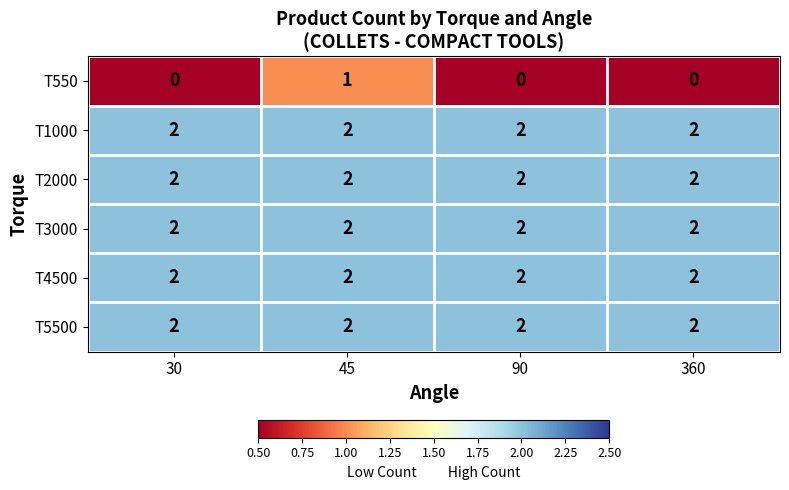

The value of T2000 at 360 is 1. True or false?

False